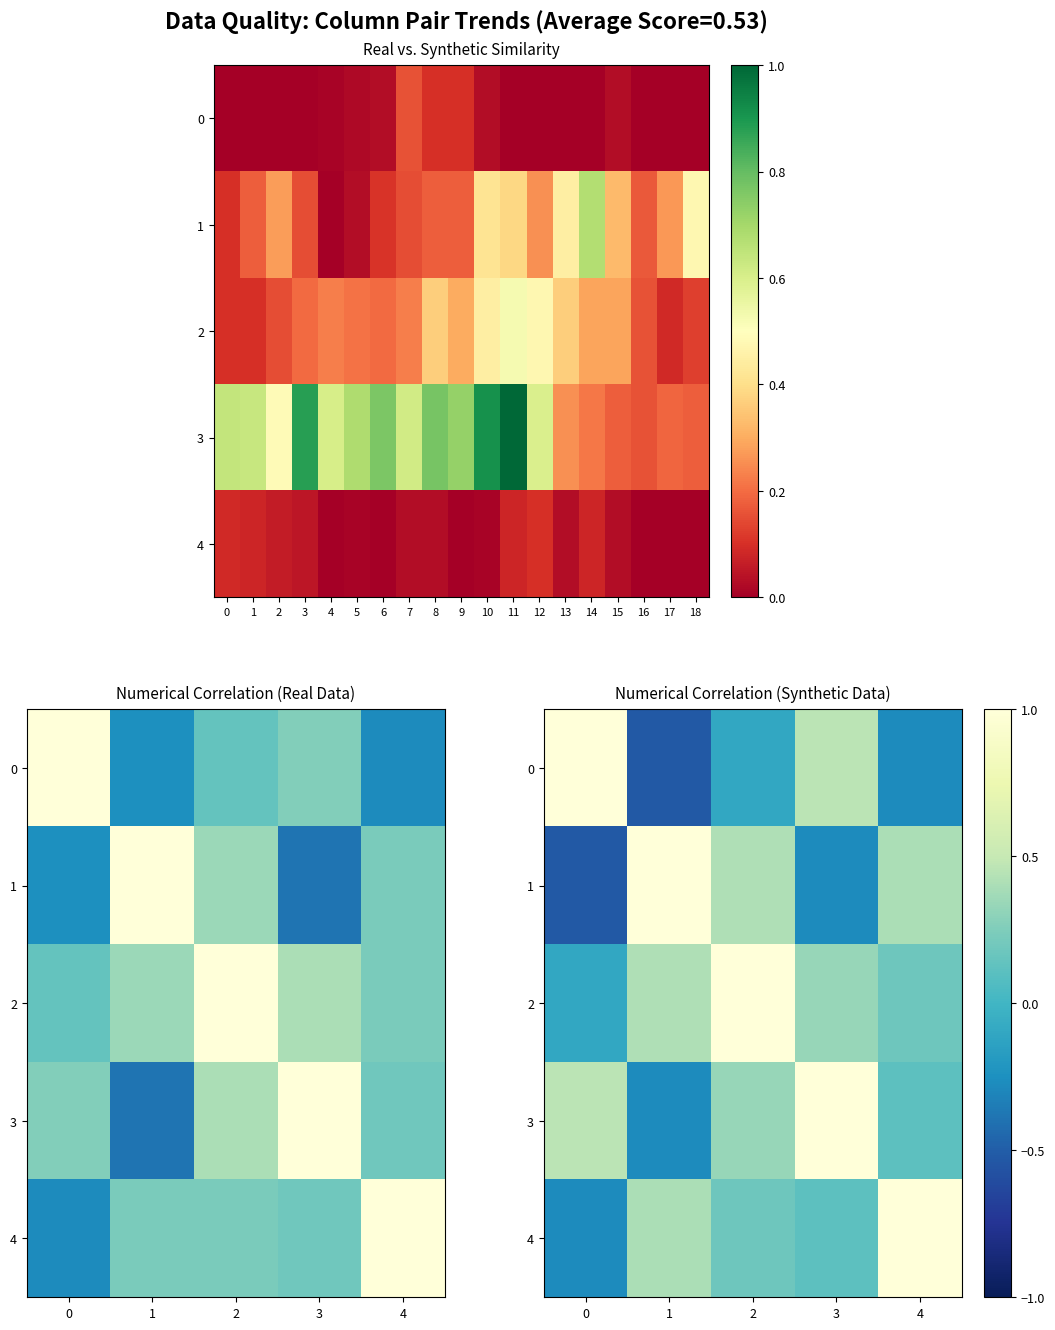

How many values in the row_2 series are below 0?

1